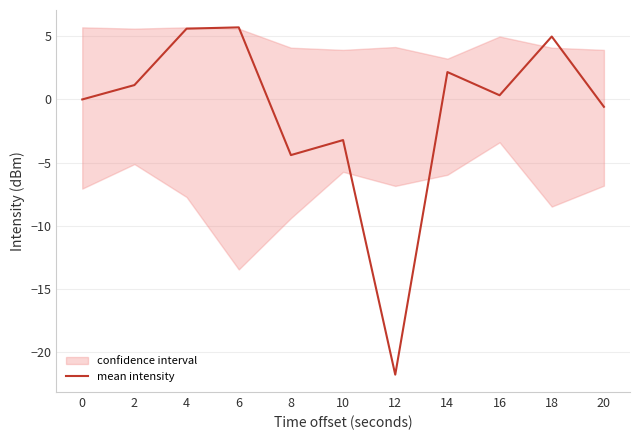

Between 4 and 12, which is larger?

4